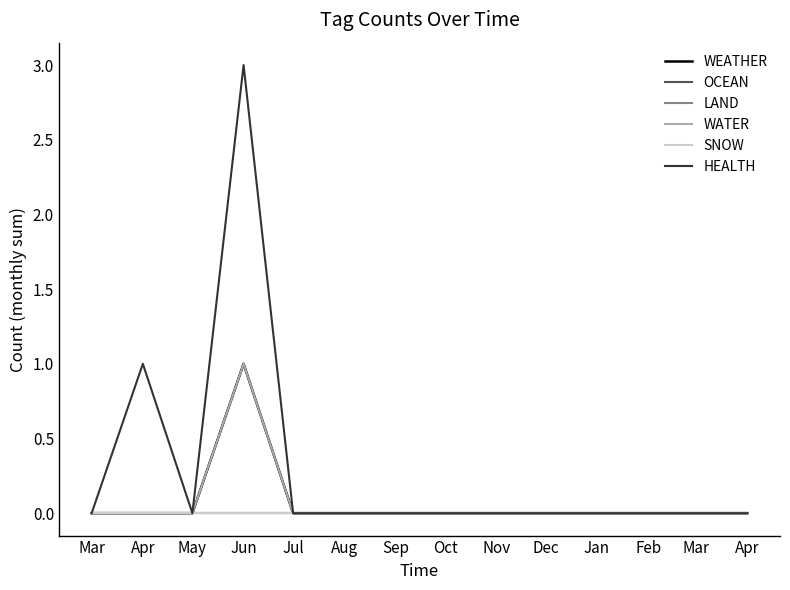

The HEALTH series shows 3 at Jun. True or false?

True